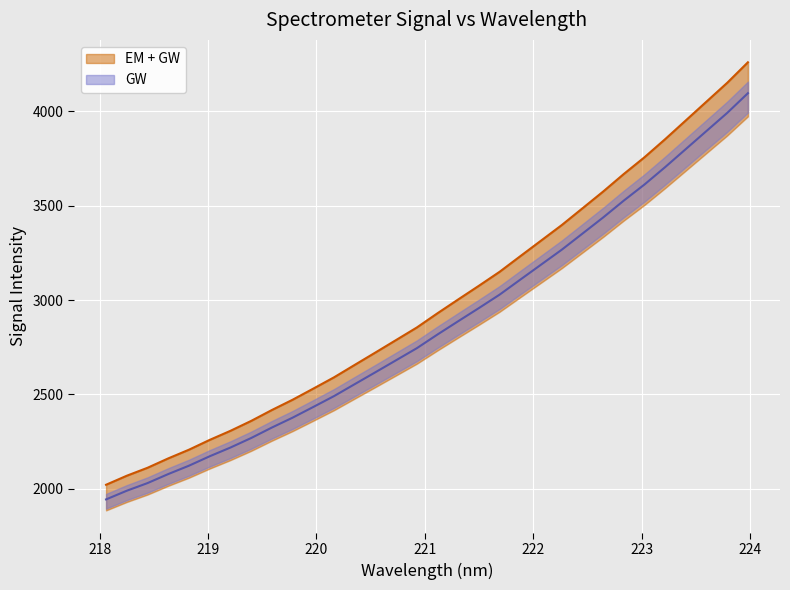

True or false: GW has more than 0 points higher than both neighbors.

False